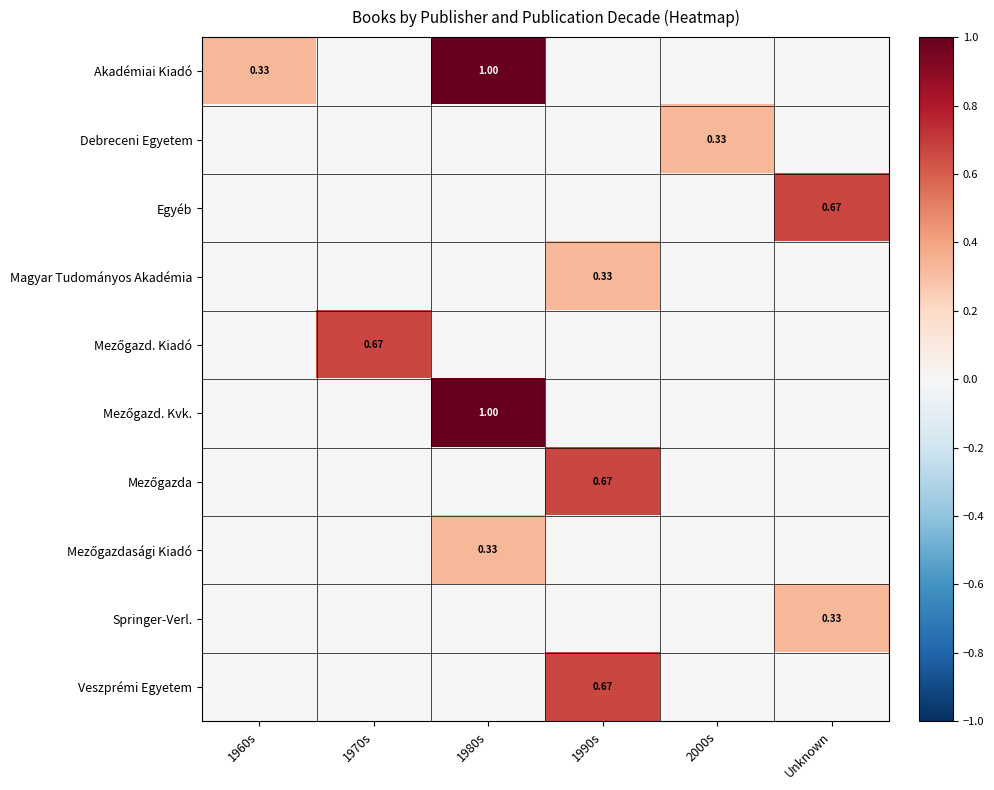

Is the value of Mezőgazda at Unknown greater than the value of Debreceni Egyetem at 1970s?

No